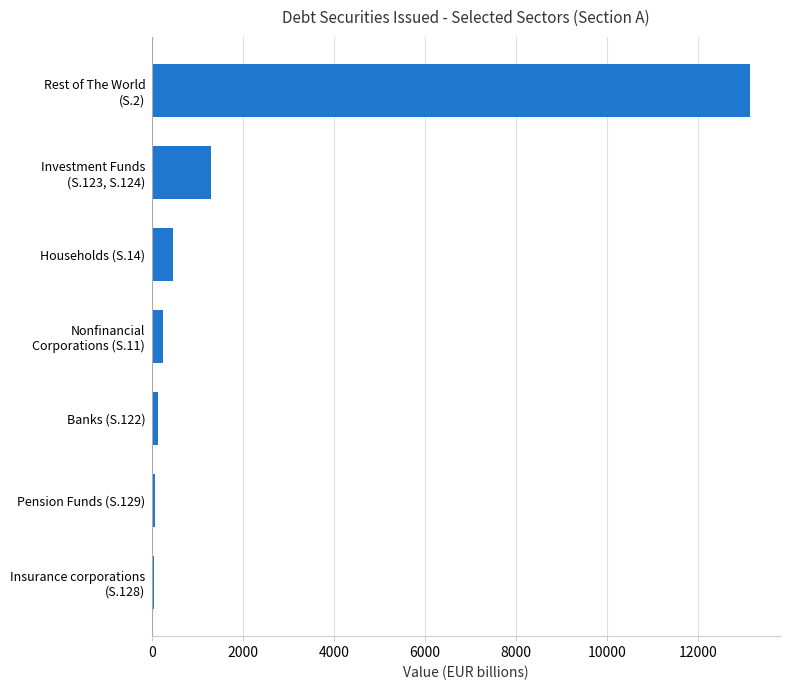

What is the maximum value shown in the chart?

13151.4